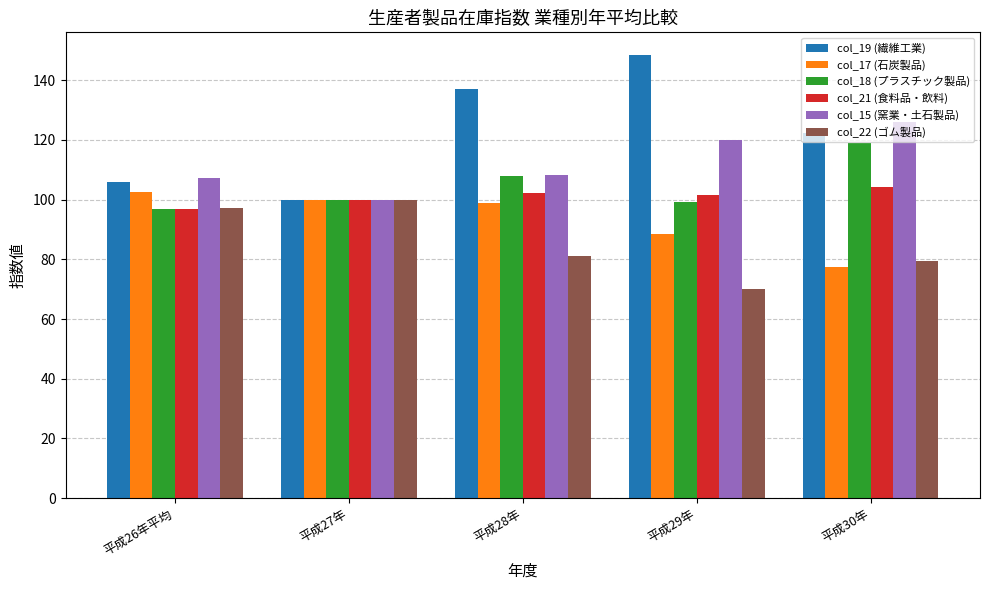

At which category does the chart reach its peak across all series?

平成29年